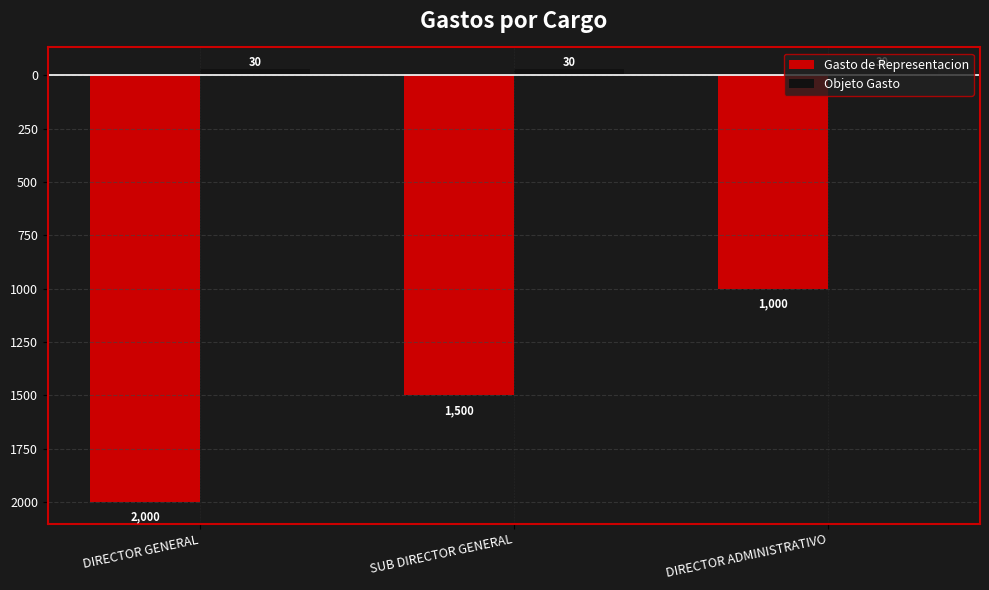

Which series changed the most between DIRECTOR GENERAL and DIRECTOR ADMINISTRATIVO?

Gasto de Representacion